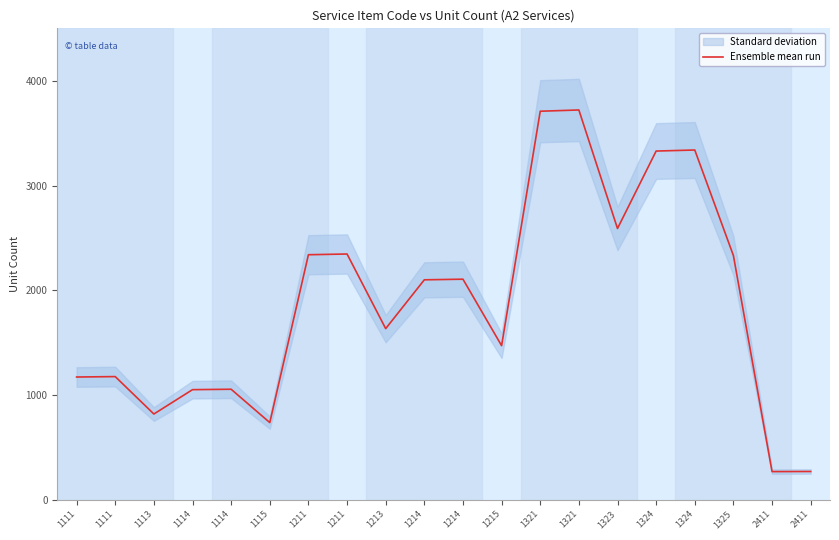

How many values are below 2102?

10